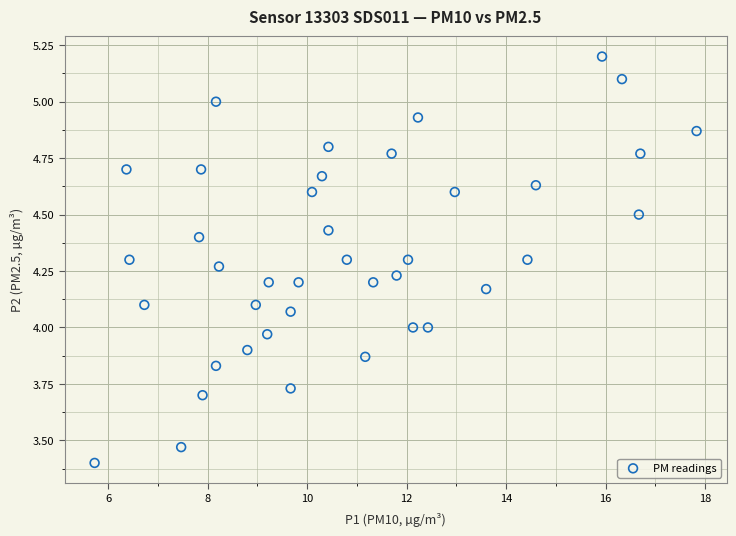

What is the range of Y values (max minus min)?

1.8